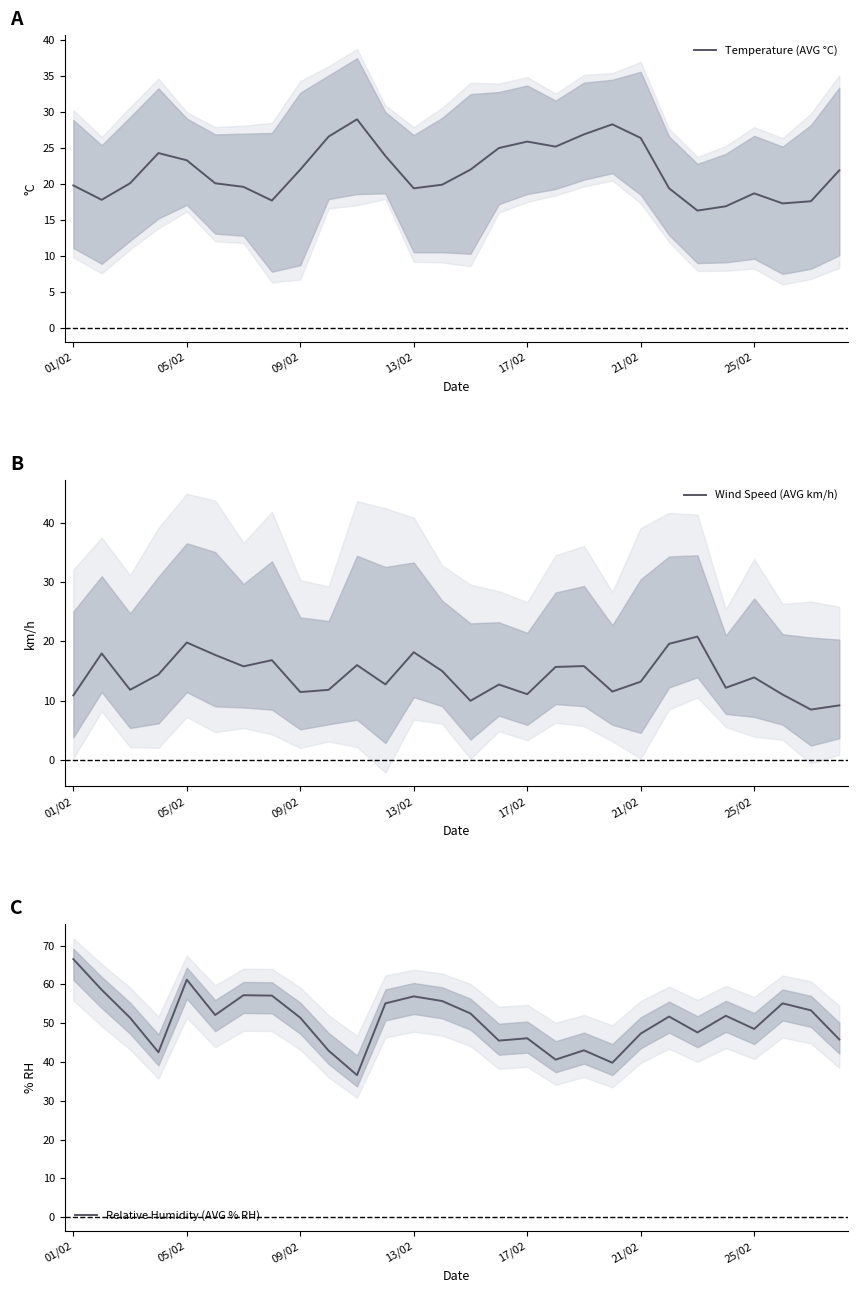

At which category does Relative Humidity (AVG % RH) reach its first local peak?

05/02